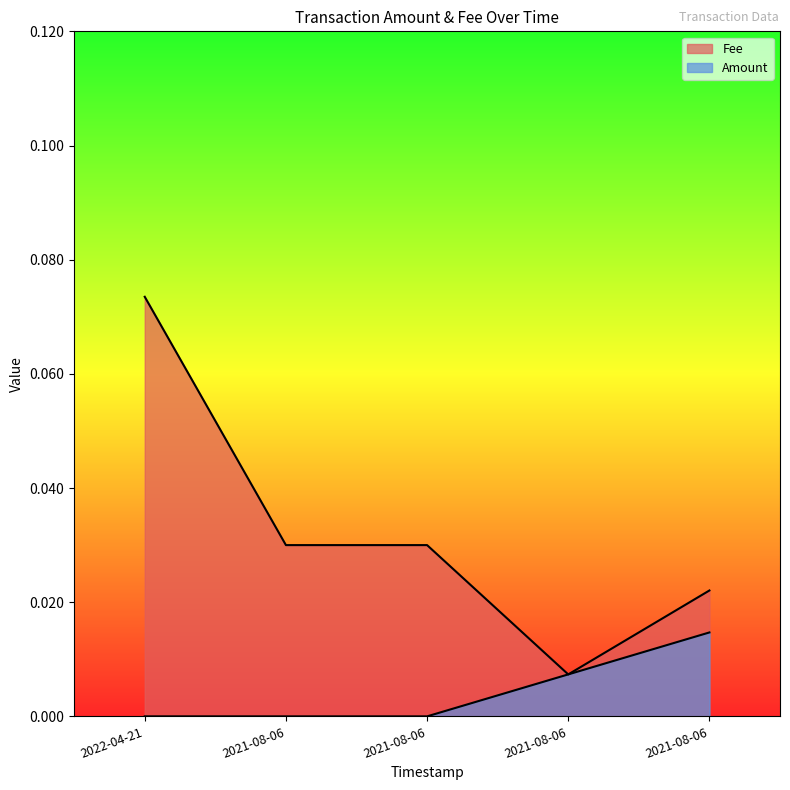

How many lines are shown in the chart?

2